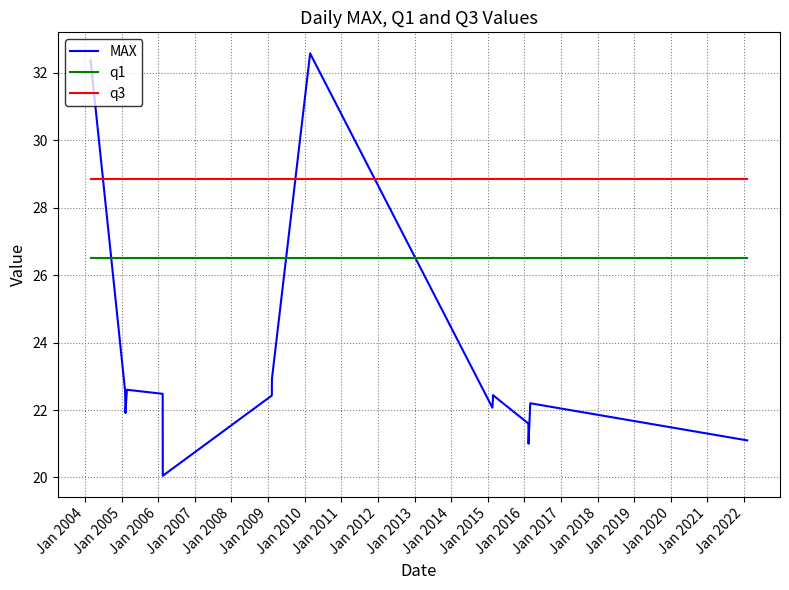

How many times do MAX and q3 cross each other?

3